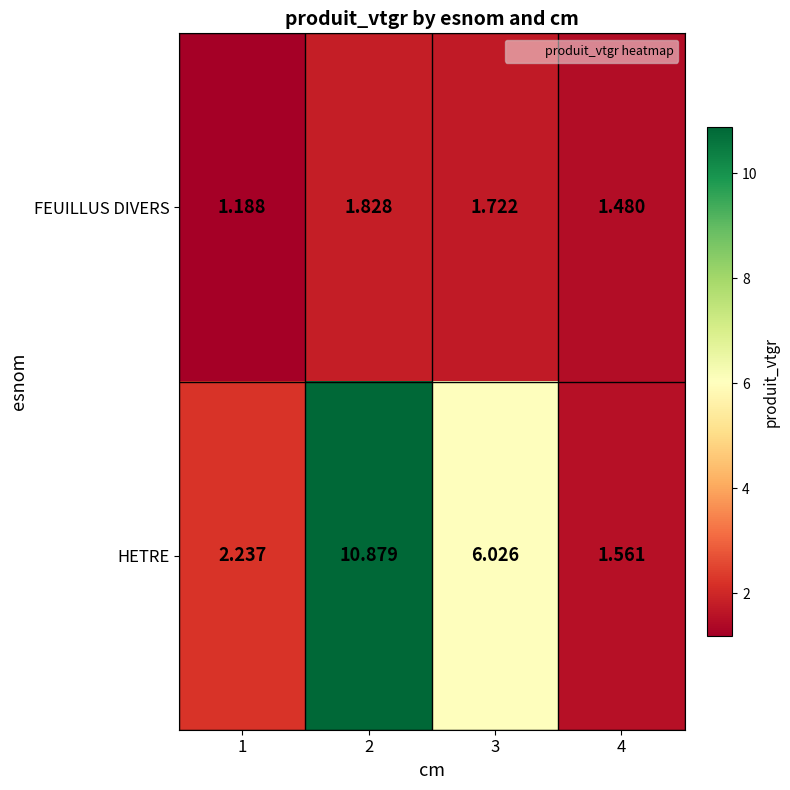

Is the value of HETRE at 1 greater than the value of FEUILLUS DIVERS at 4?

Yes